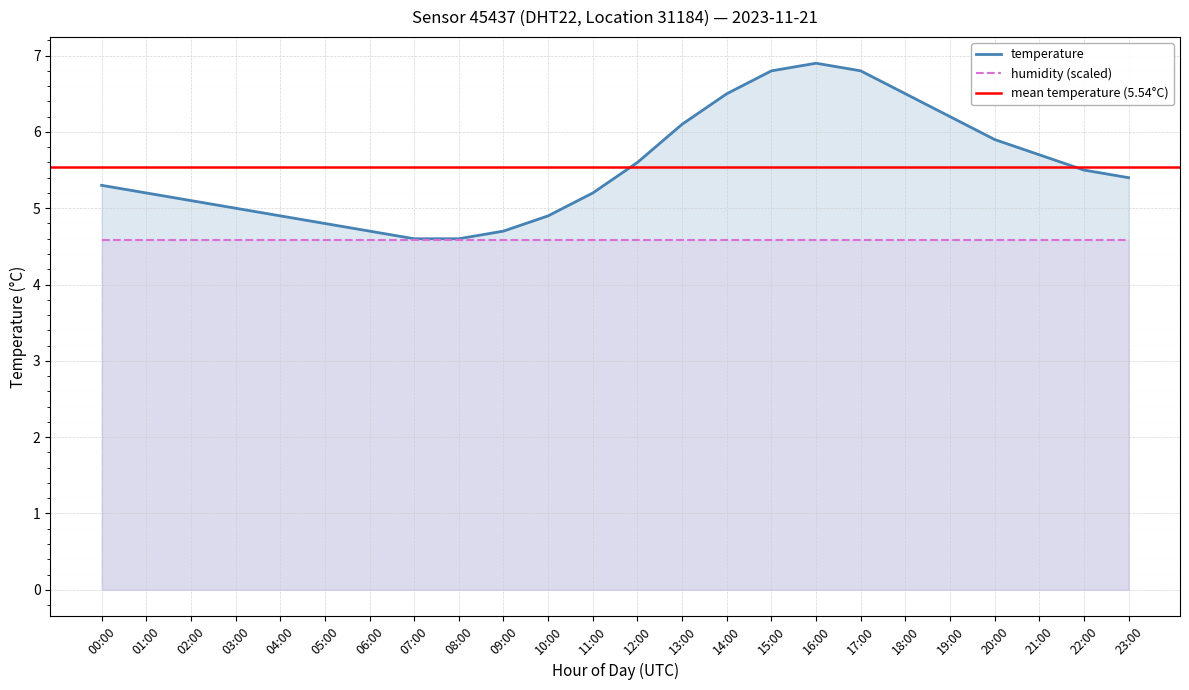

What is the average value?

5.5